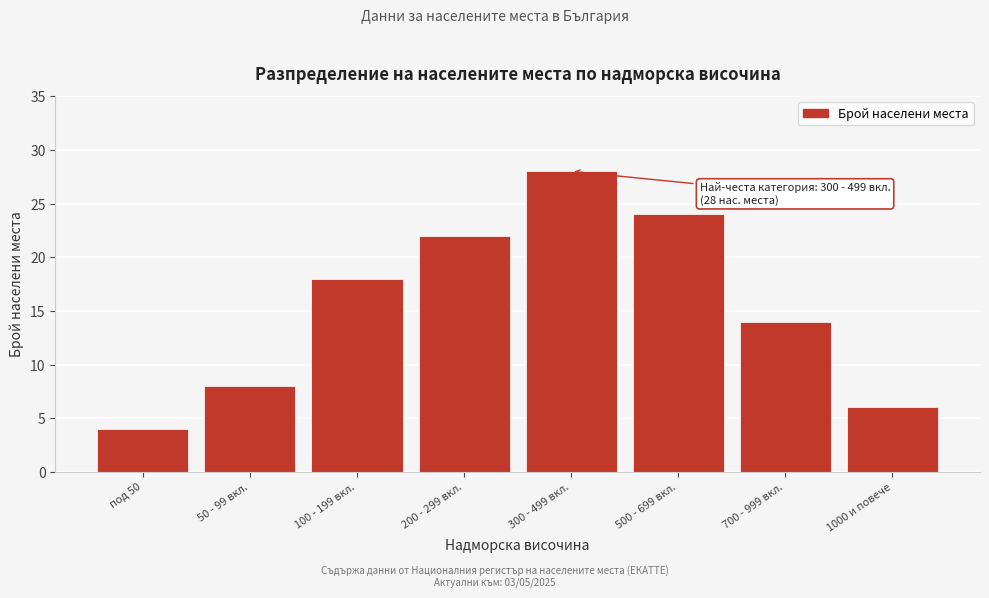

Reading left to right, extract all data points from this chart.

под 50=4	50 - 99 вкл.=8	100 - 199 вкл.=18	200 - 299 вкл.=22	300 - 499 вкл.=28	500 - 699 вкл.=24	700 - 999 вкл.=14	1000 и повече=6